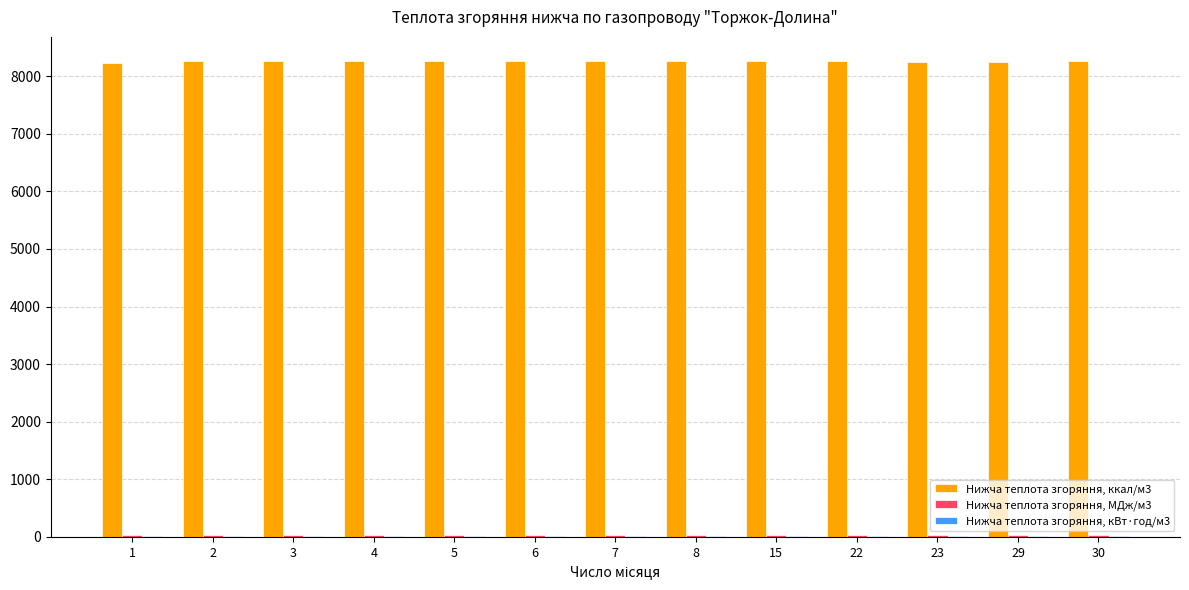

What is the greatest value displayed?

8270.4